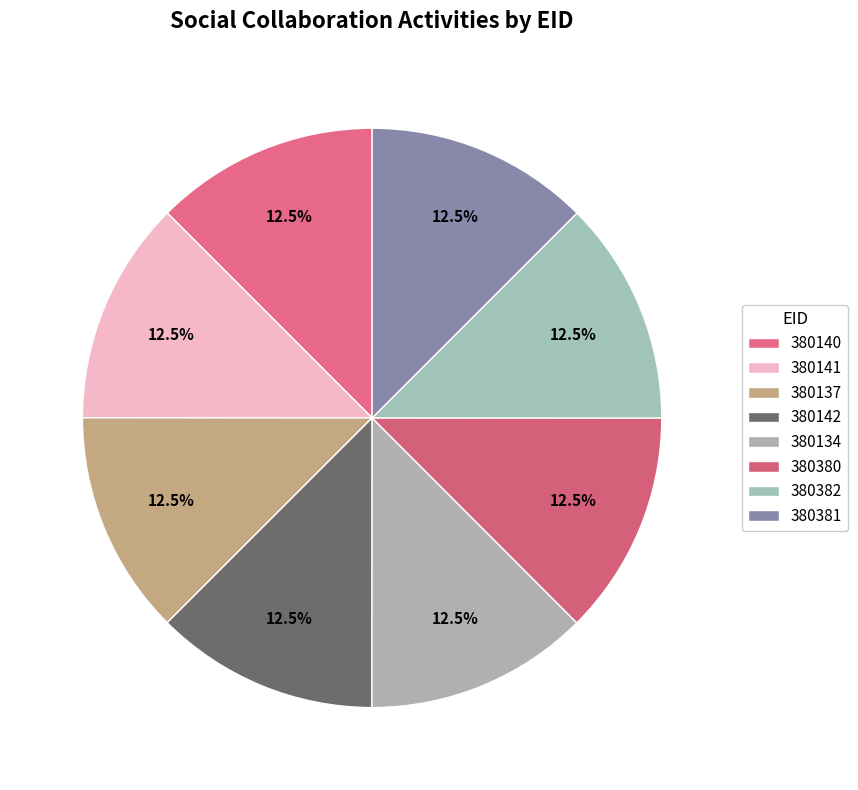

Rank the categories by value from lowest to highest.

380134, 380137, 380140, 380141, 380142, 380380, 380381, 380382